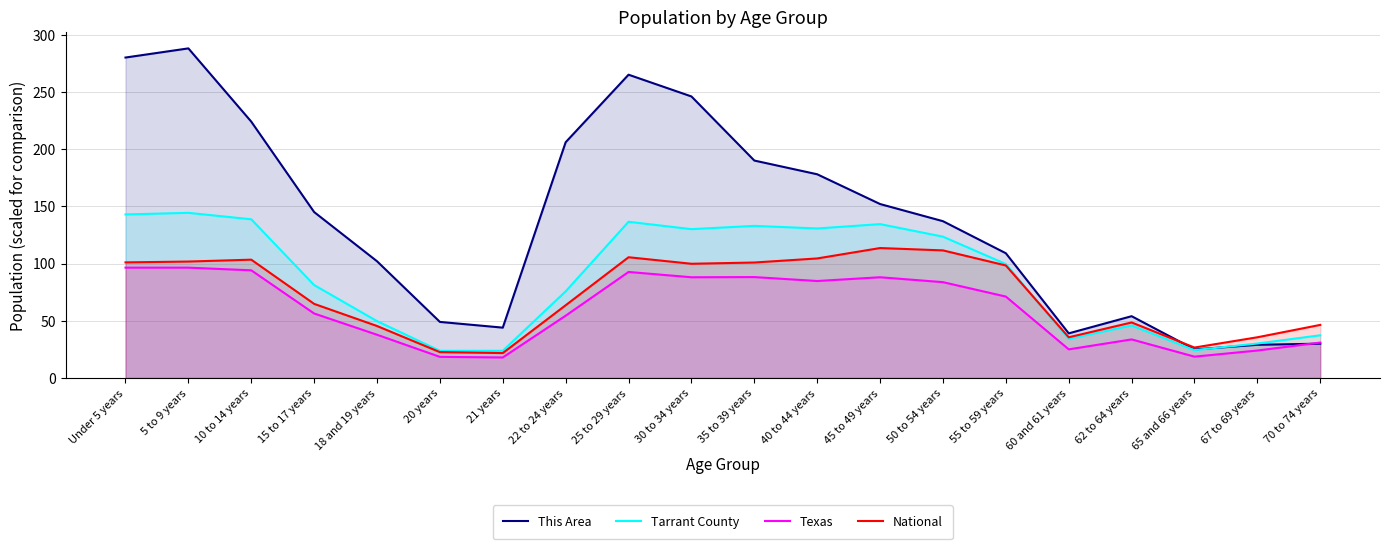

The Texas series shows 149.6 at 50 to 54 years. True or false?

False